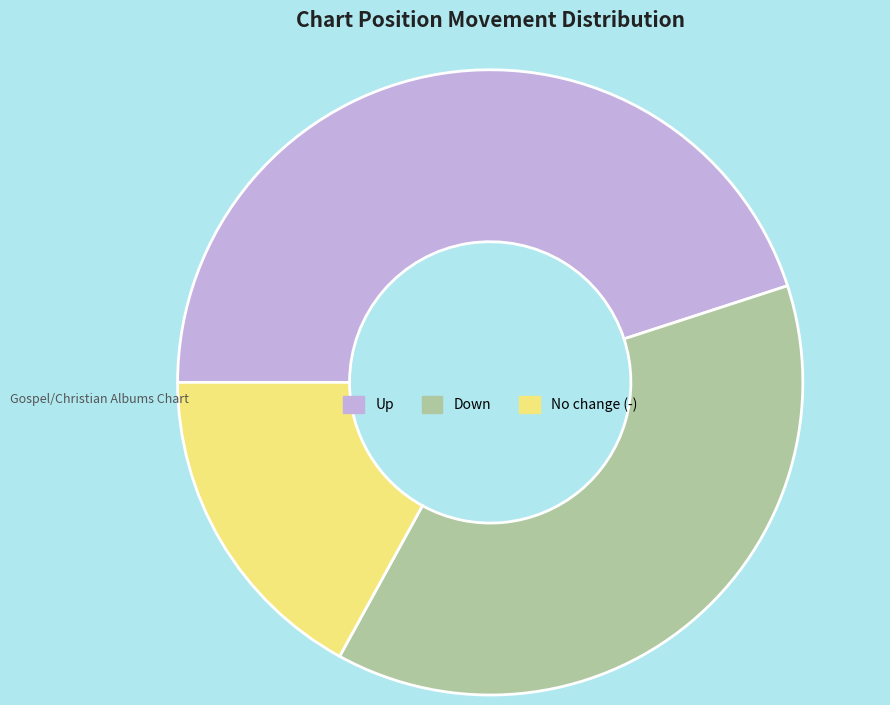

The No change (-) slice represents 10% of the pie. True or false?

False